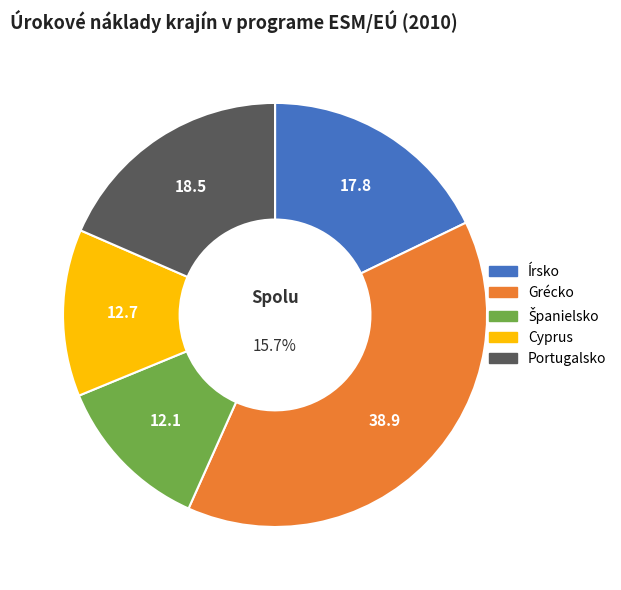

To the nearest percent, what percentage of the pie is Írsko?

18%